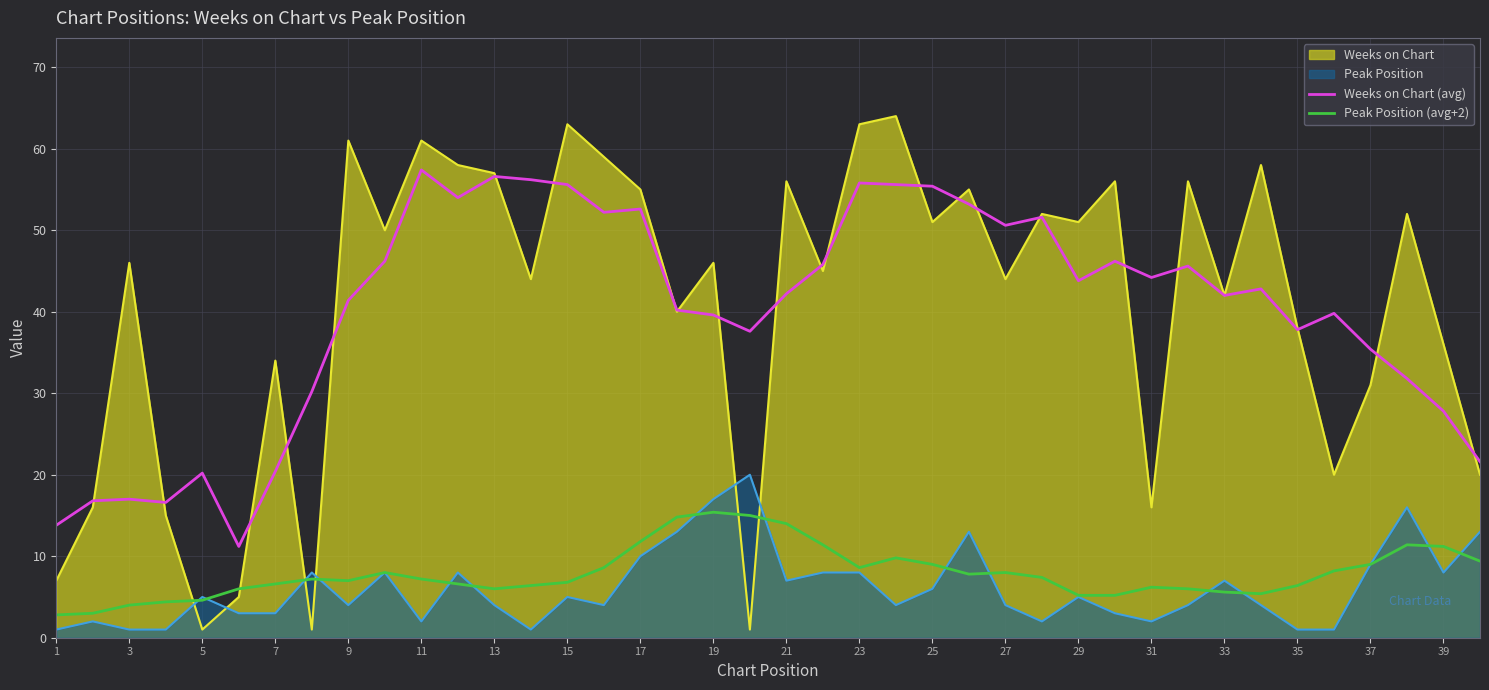

True or false: Peak Position (avg+2) and Weeks on Chart (avg) intersect in this chart.

False